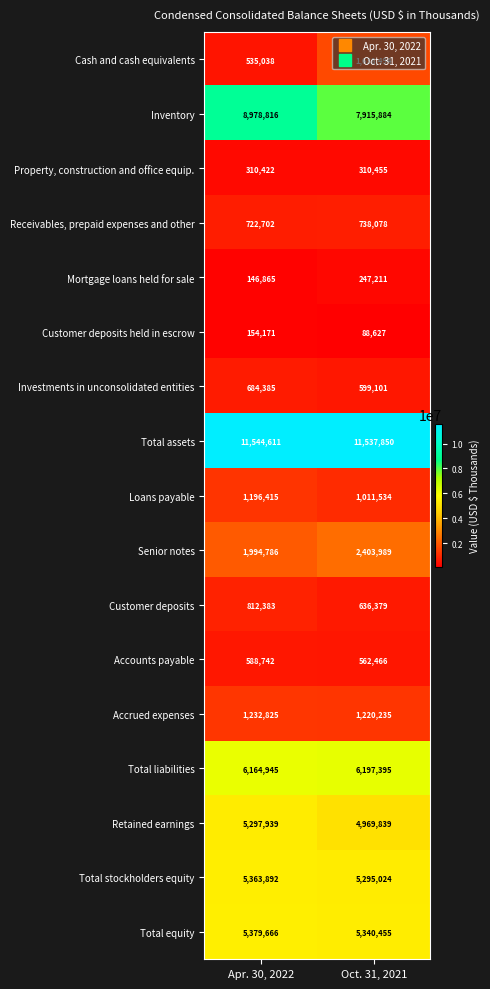

What is the smallest value displayed?

88627